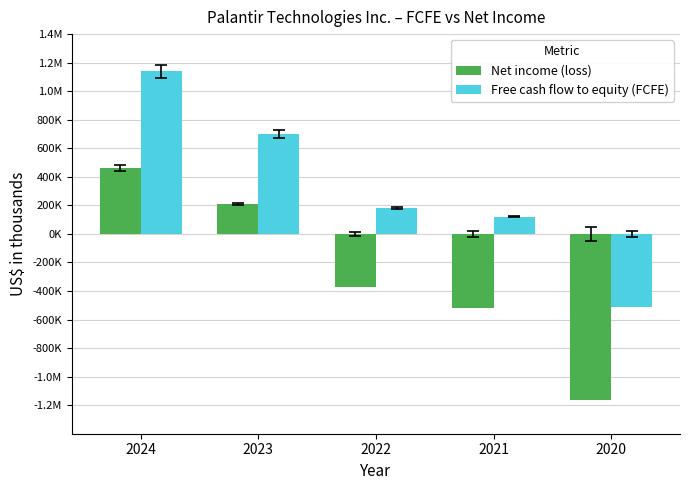

Which category has the lowest value across all series?

2020